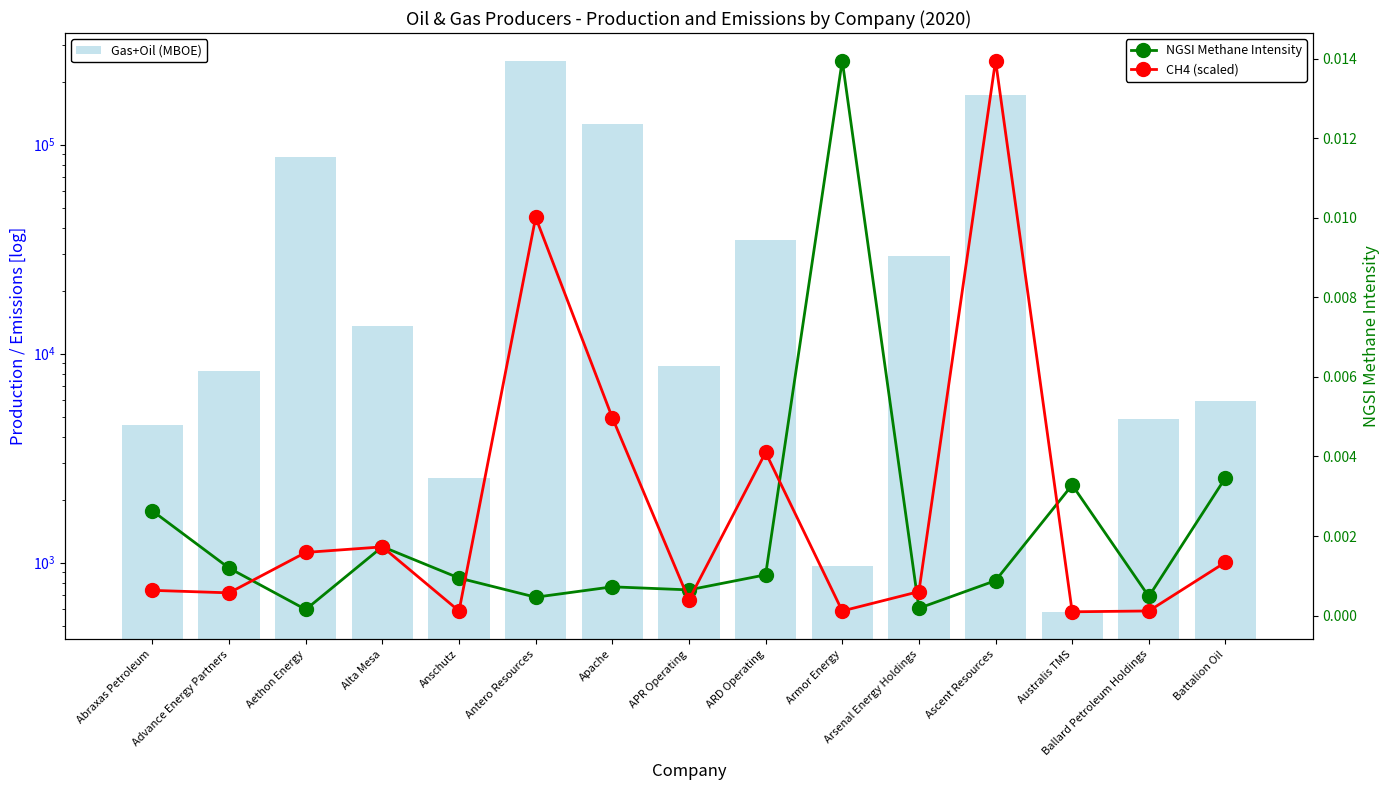

Are the bars grouped side by side (vs. stacked)?

Yes